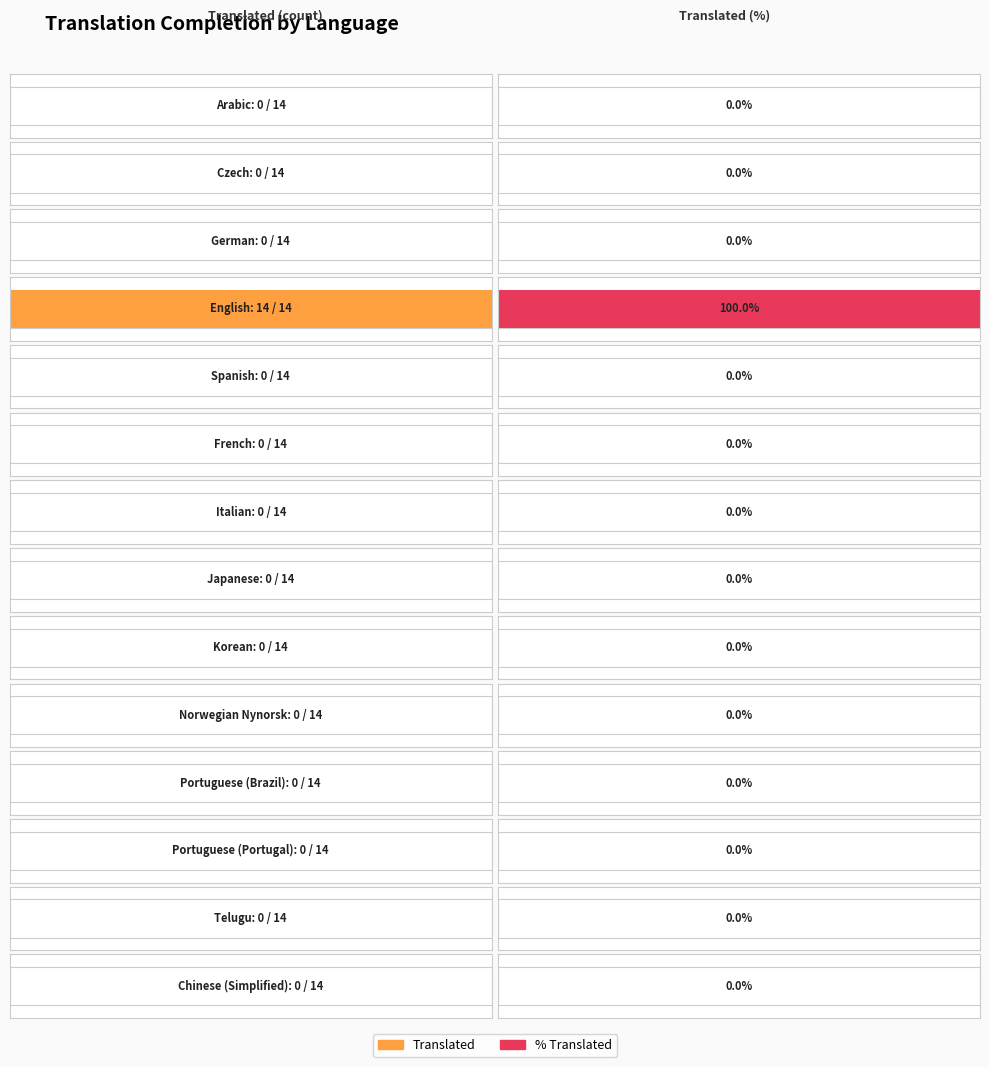

At which category is the sum across all series the highest?

English